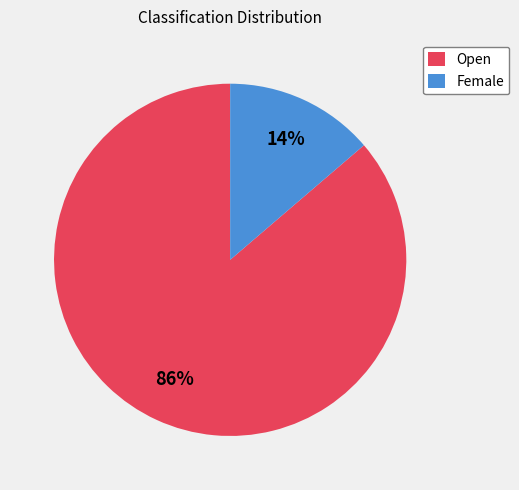

Combined, do Female and Open account for over 50%?

Yes